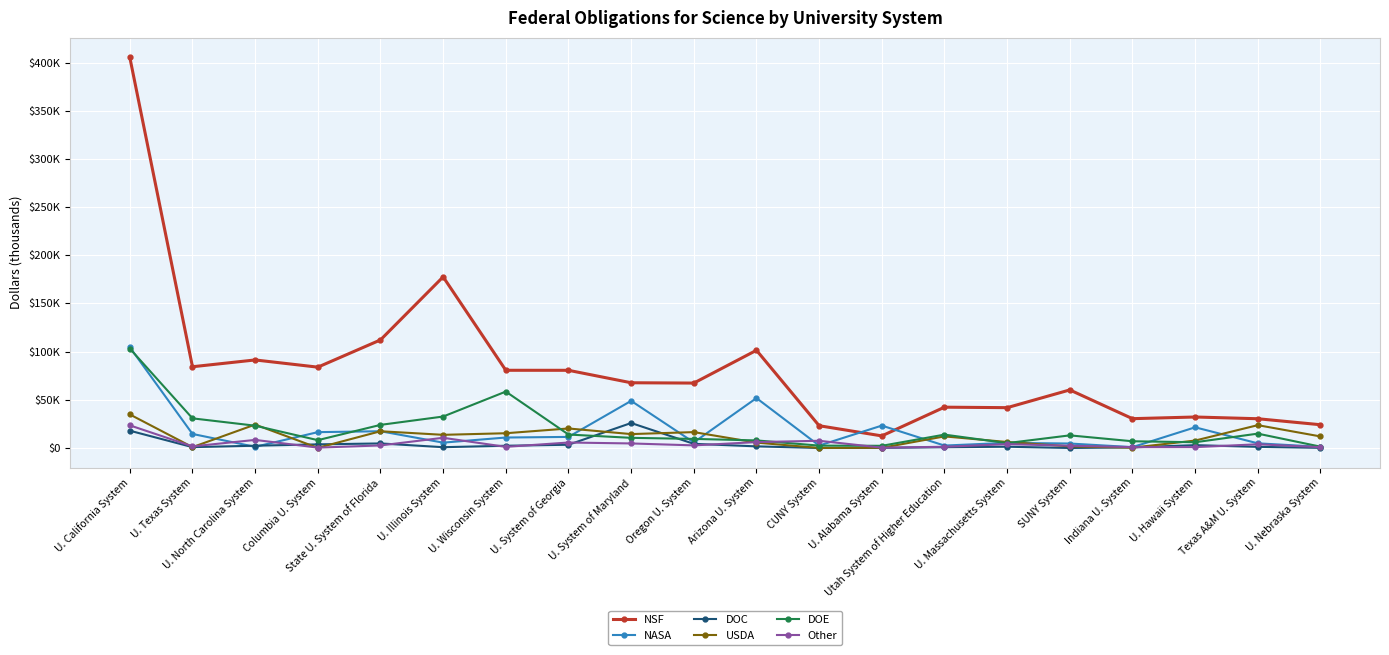

At which category is the sum across all series the highest?

U. California System